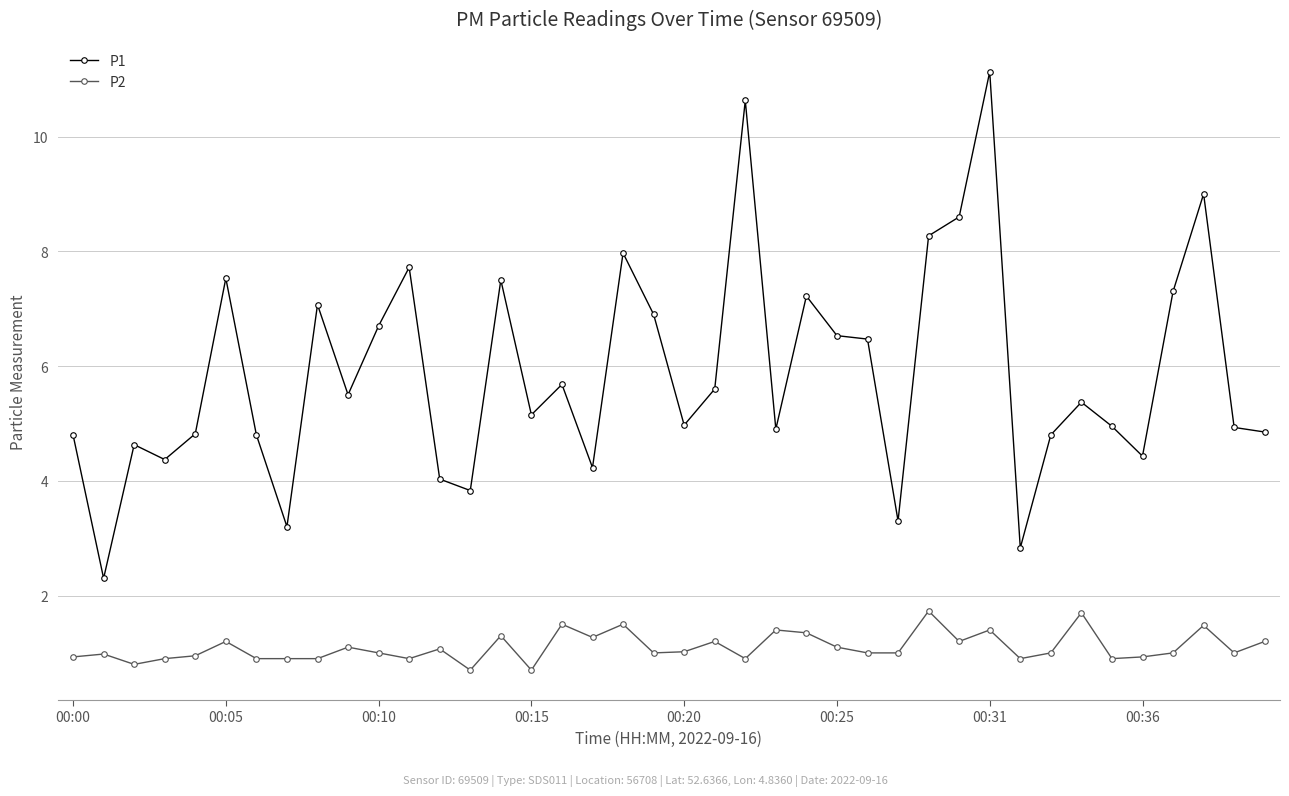

What is the difference between the maximum and minimum values in the P2 series?

1.0